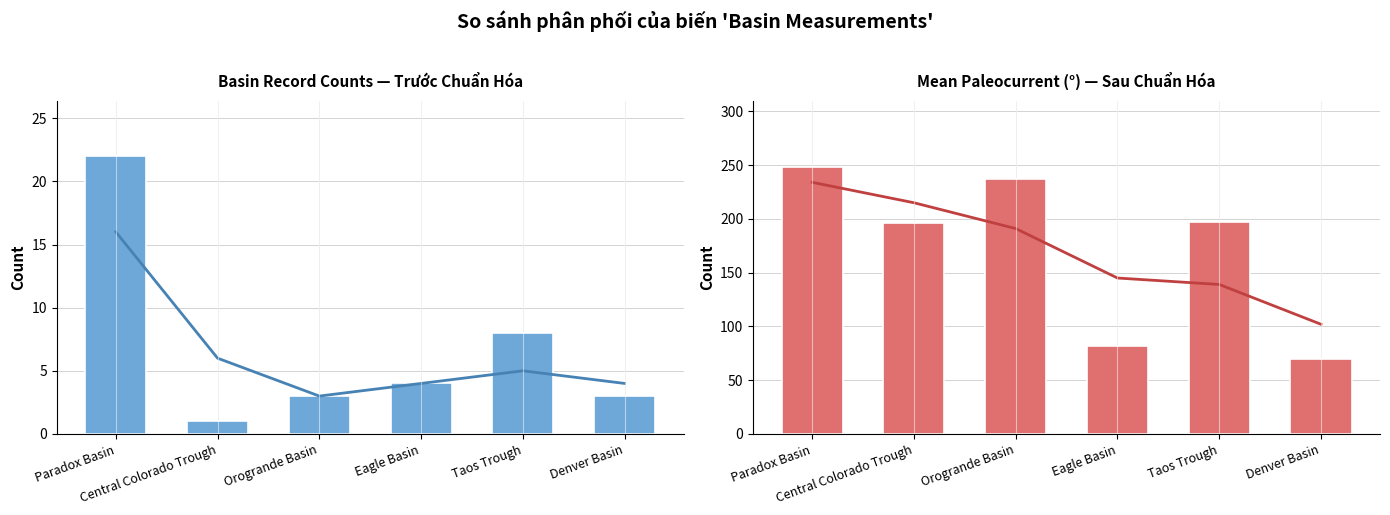

Which label corresponds to the largest value in the chart?

Paradox Basin